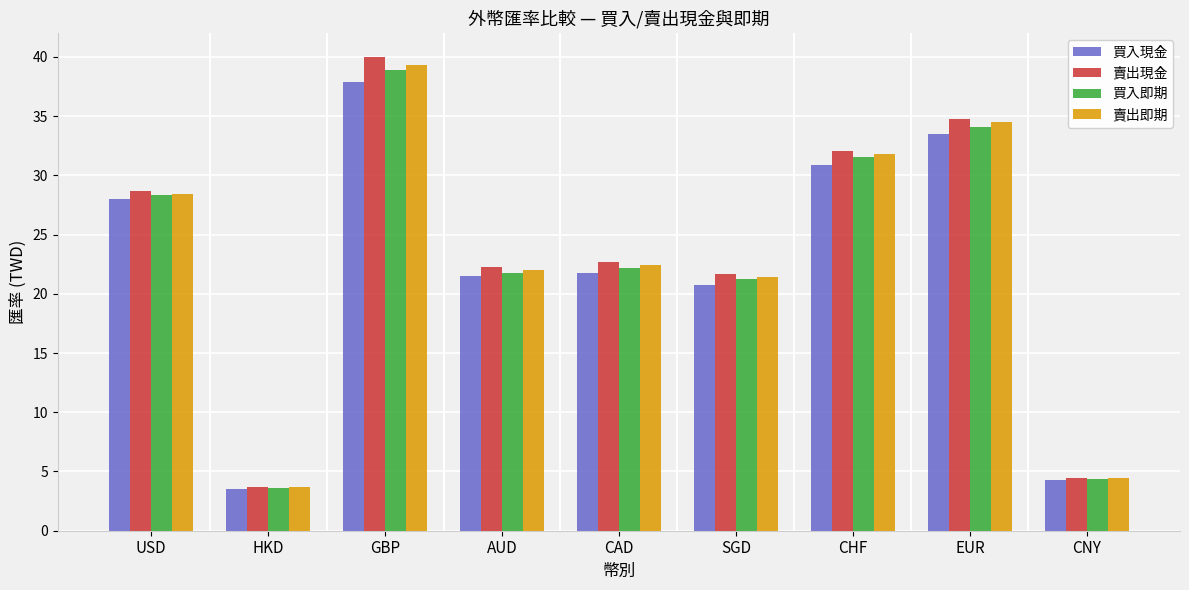

At which label does 賣出現金 first exceed 22?

USD